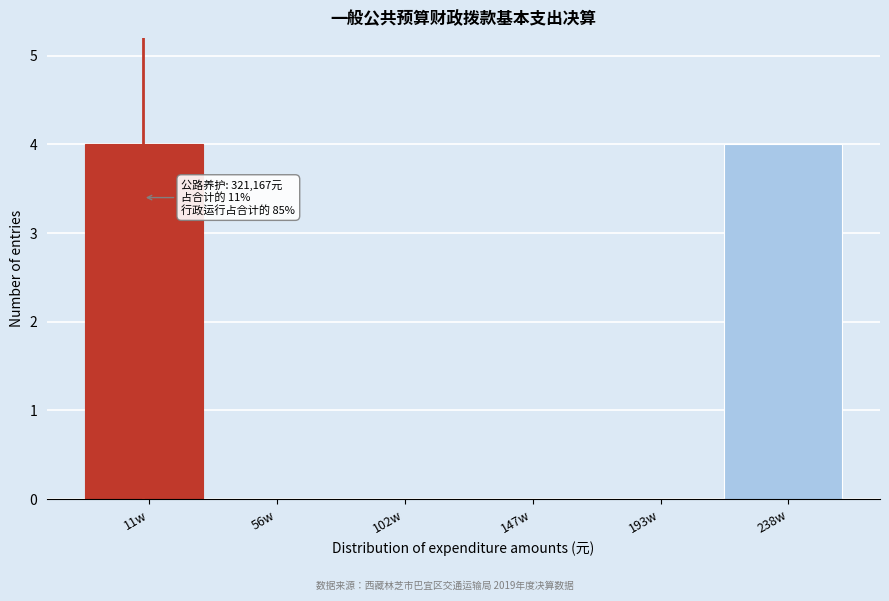

Reading left to right, list all the values displayed in this chart.

11w=4	56w=0	102w=0	147w=0	193w=0	238w=4